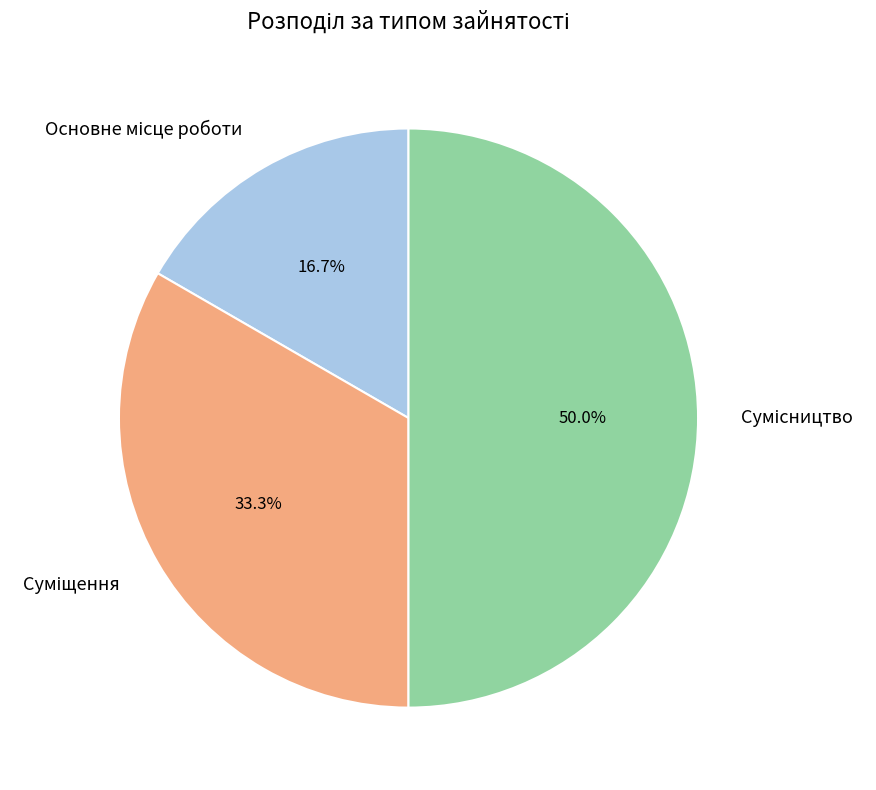

How many segments does this pie chart have?

3